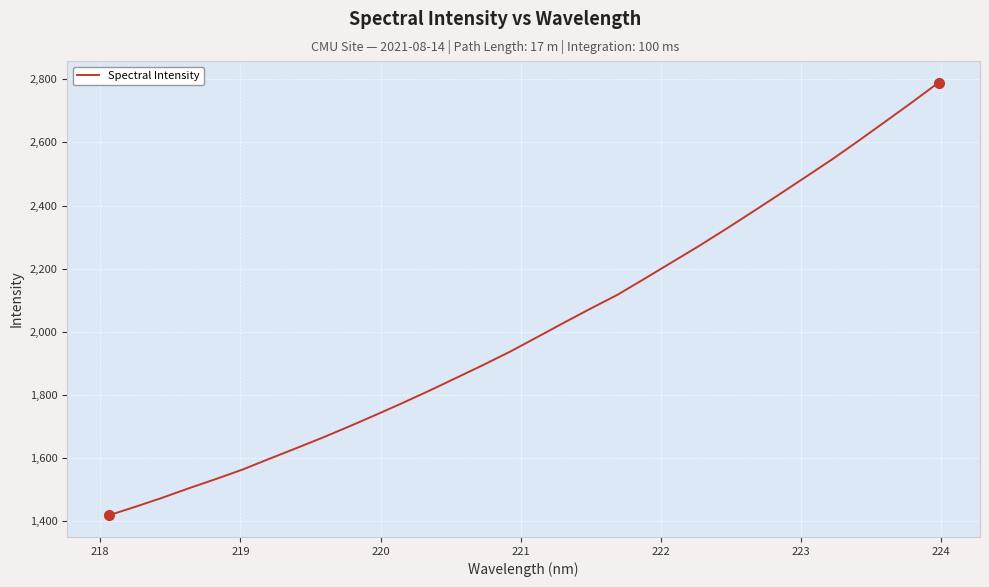

What is the maximum value shown in the chart?

2789.4